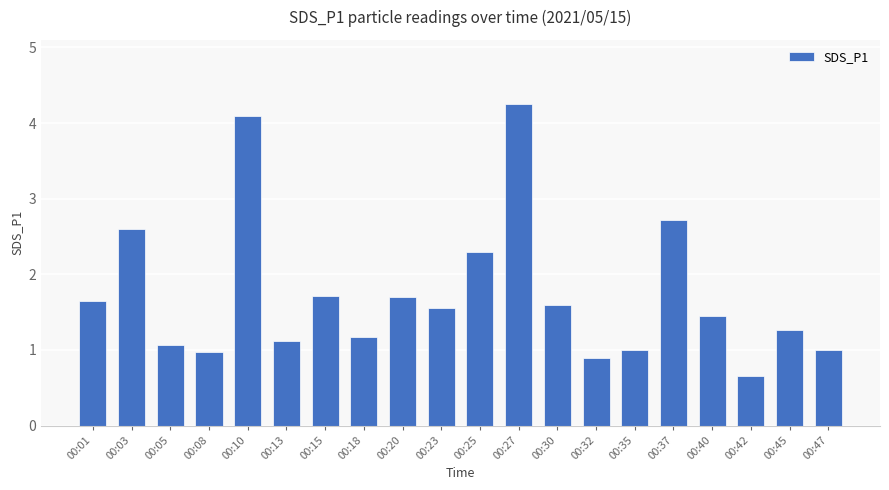

What is the ratio of the value at 00:15 to the value at 00:13?

1.5